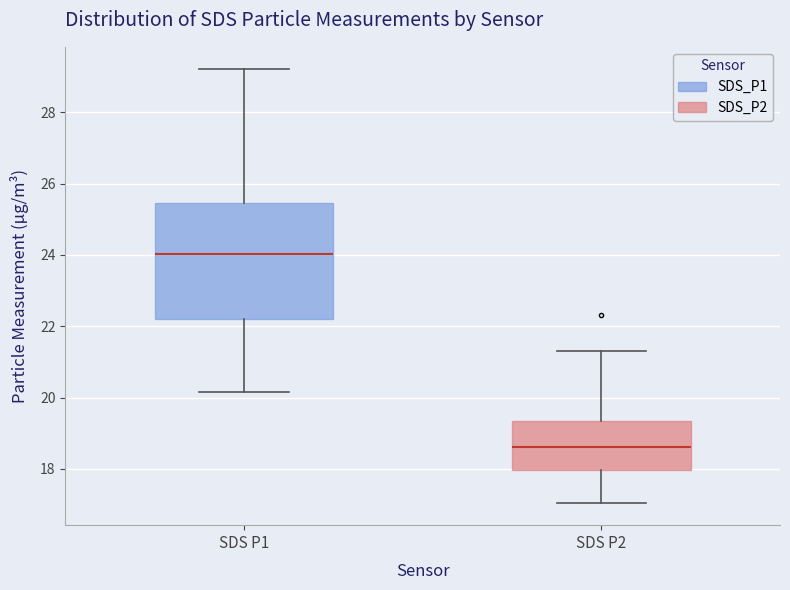

Which box has the highest median line?

SDS P1